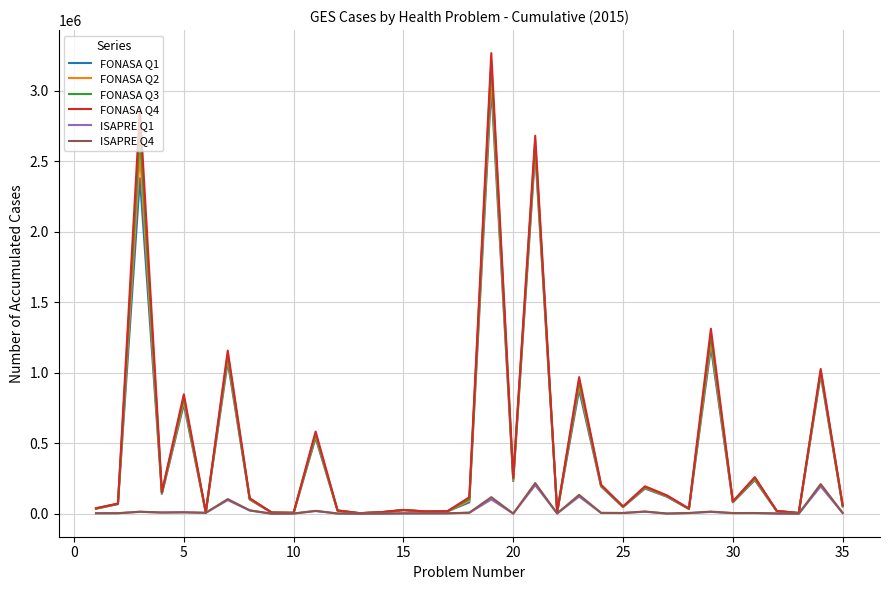

What is the maximum value shown in the chart?

3266798